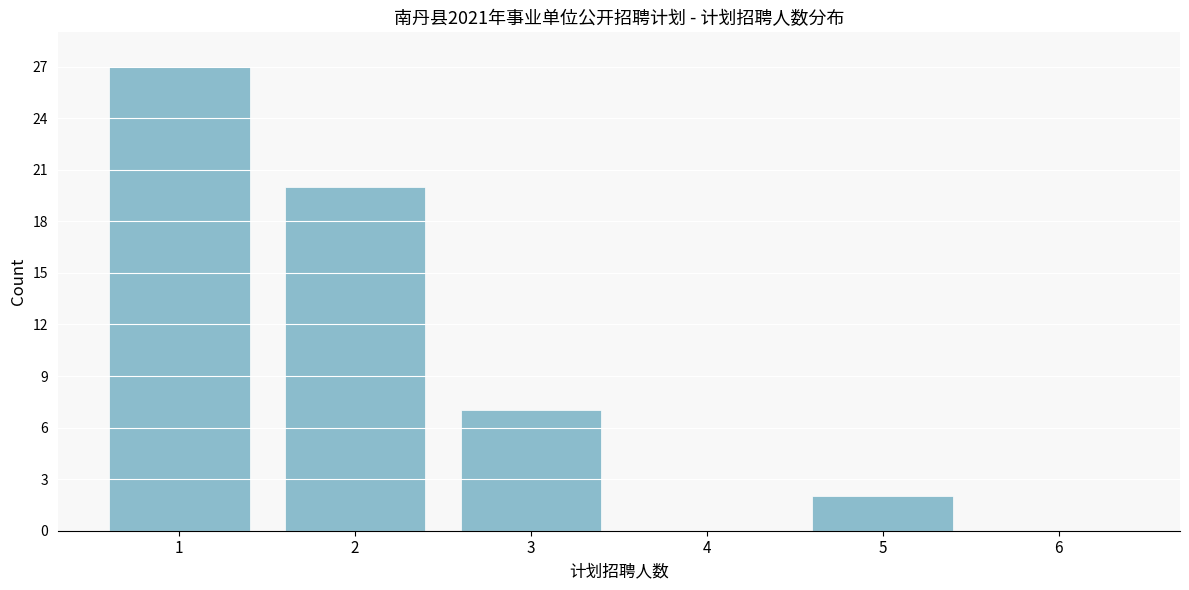

Reading right to left, transcribe all the data shown in this chart.

6=0	5=2	4=0	3=7	2=20	1=27